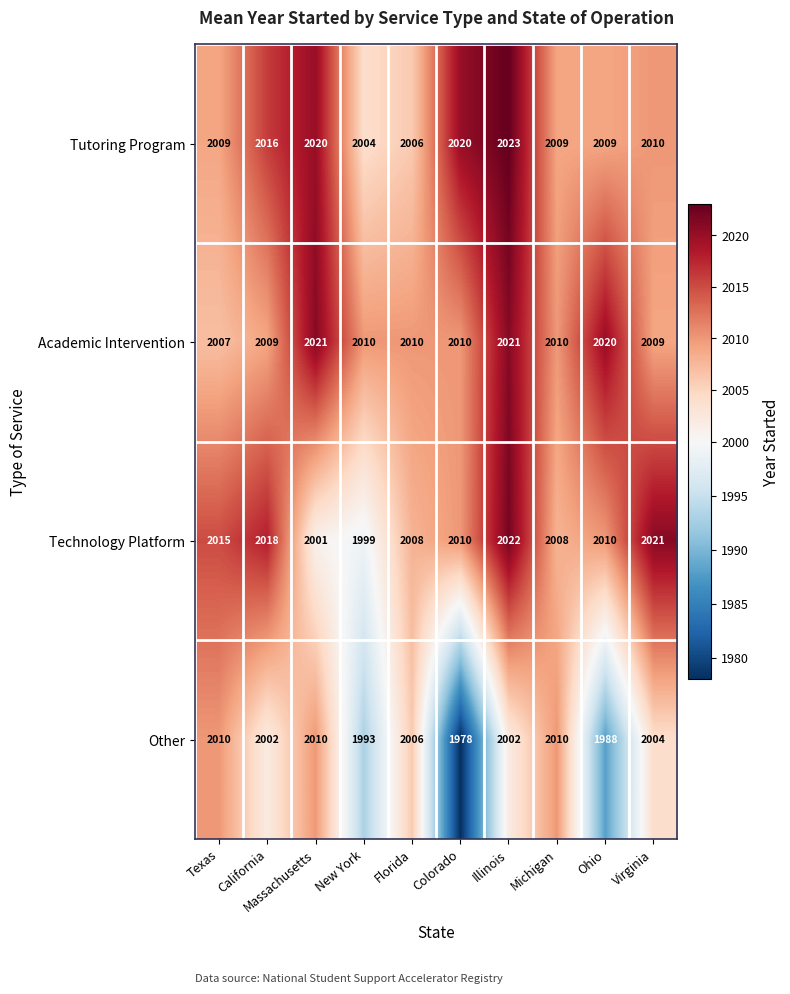

What is the difference between the second highest and second lowest values in the Technology Platform series?

20